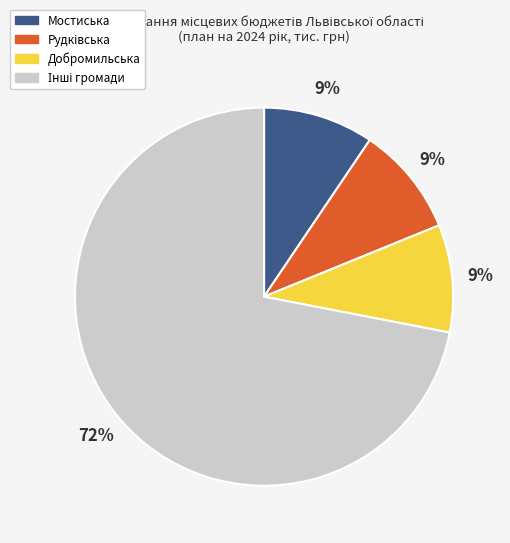

Does Мостиська account for over 50% of the chart?

No